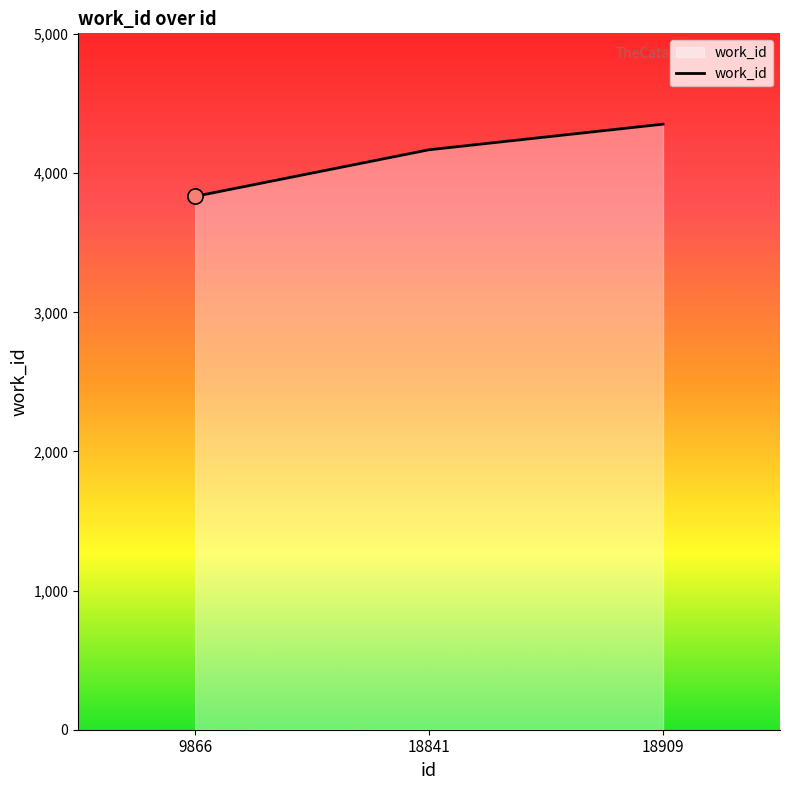

What is the change in value from 9866 to 18909?

+519